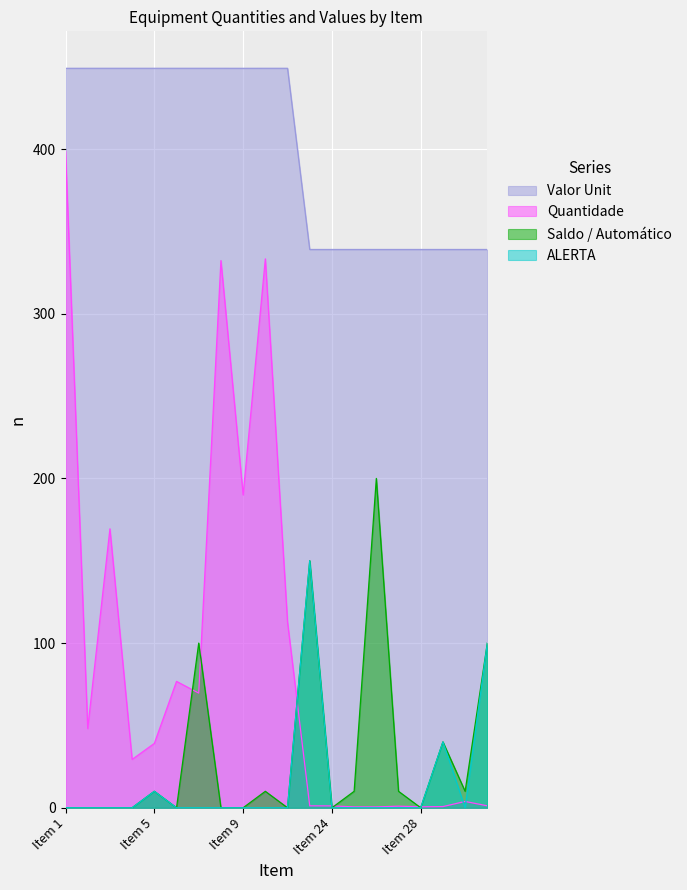

What is the difference between the second highest and minimum values in the Saldo / Automático series?

150.0